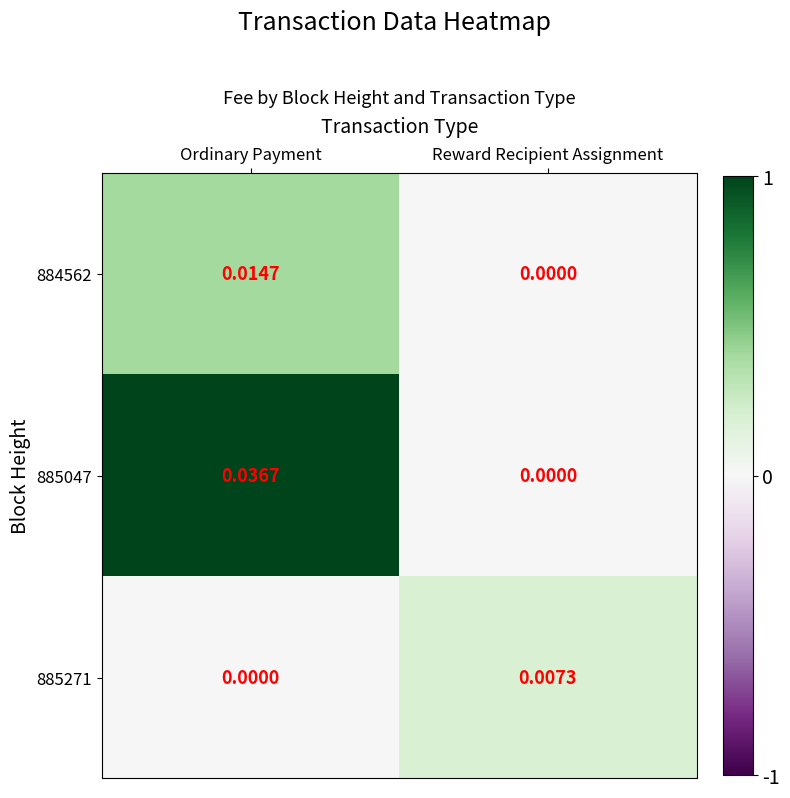

At which label does 885047 reach its minimum?

Reward Recipient Assignment